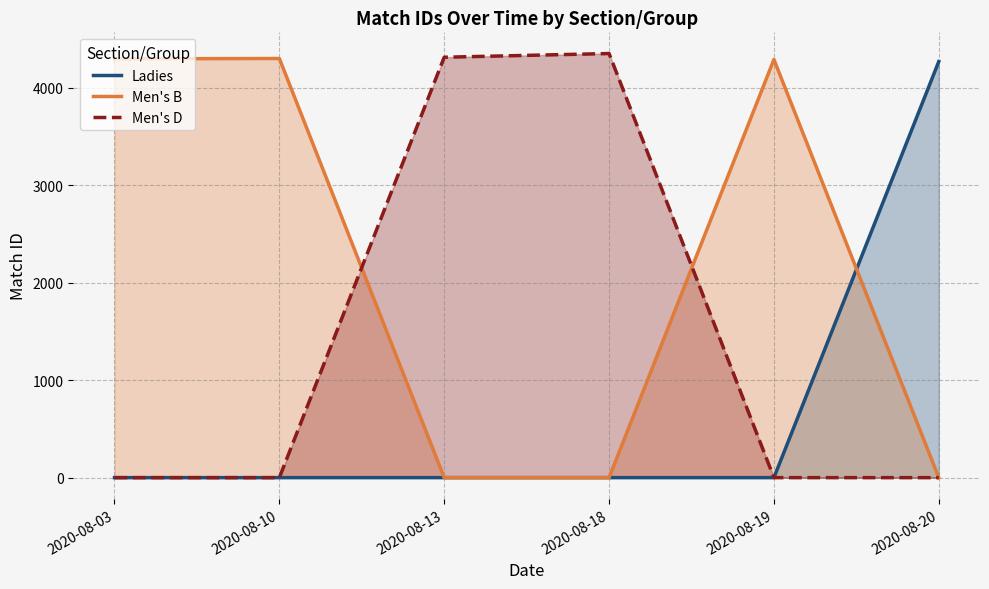

At how many categories does at least one series exceed 4173?

6